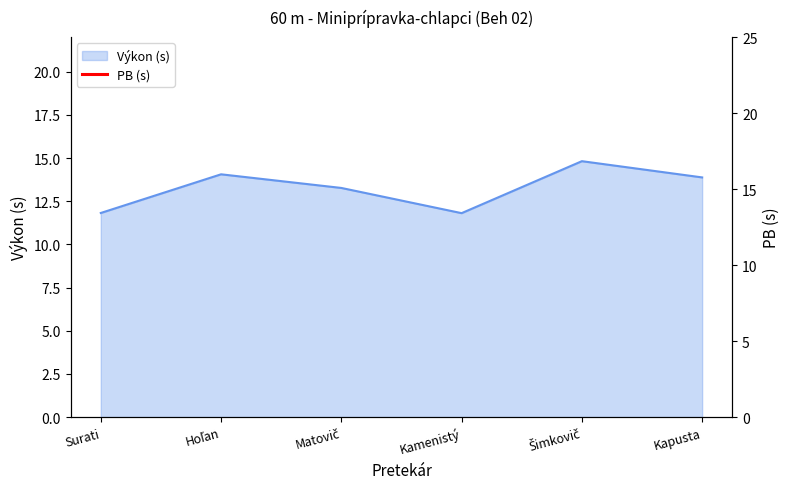

The Výkon (s) series shows 18.8 at Surati. True or false?

False